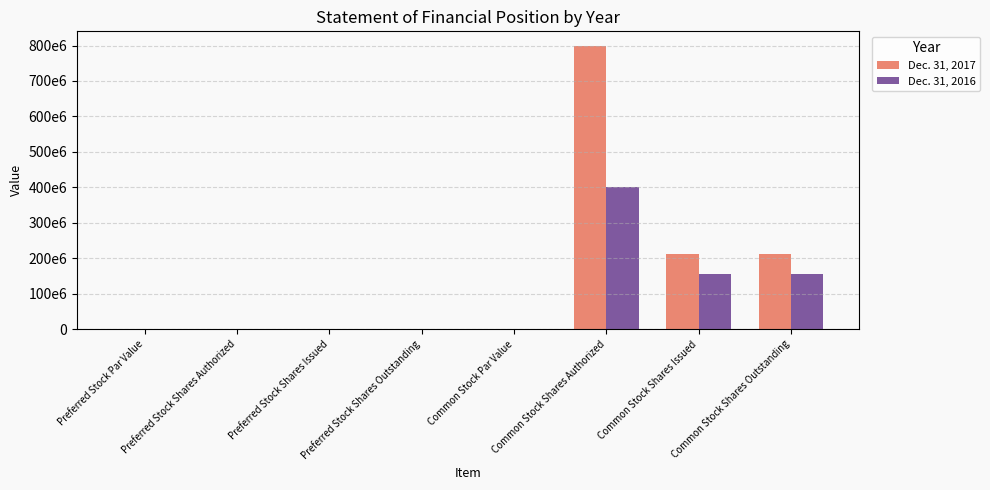

List the series in order of their peak value, lowest first.

Dec. 31, 2016, Dec. 31, 2017